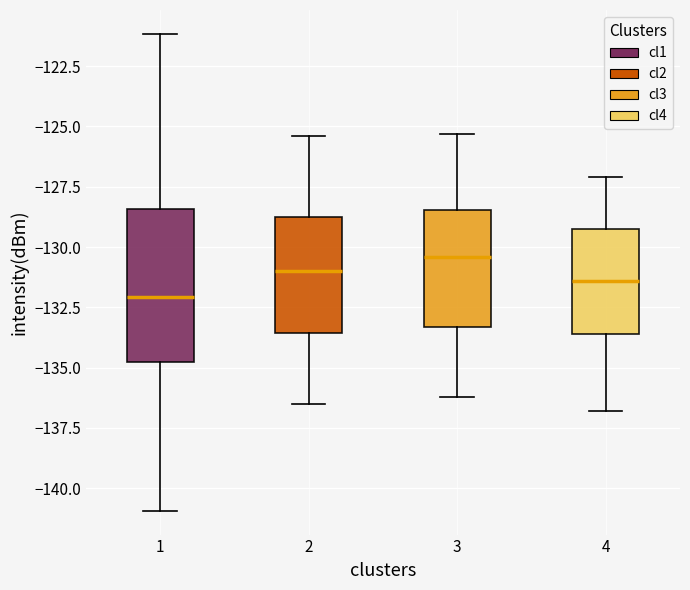

Reading left to right, transcribe this box plot: for each box, give where its median line is, the range the box spans, and where its two whiskers end, as read against the y-axis. The values are not printed on the chart, so give them approximately, as read against the axis.

1: median -132.0, box -135.0 to -128.5, whiskers -141.0 to -121.0
2: median -131.0, box -133.5 to -128.5, whiskers -136.5 to -125.5
3: median -130.5, box -133.5 to -128.5, whiskers -136.0 to -125.5
4: median -131.5, box -133.5 to -129.0, whiskers -137.0 to -127.0